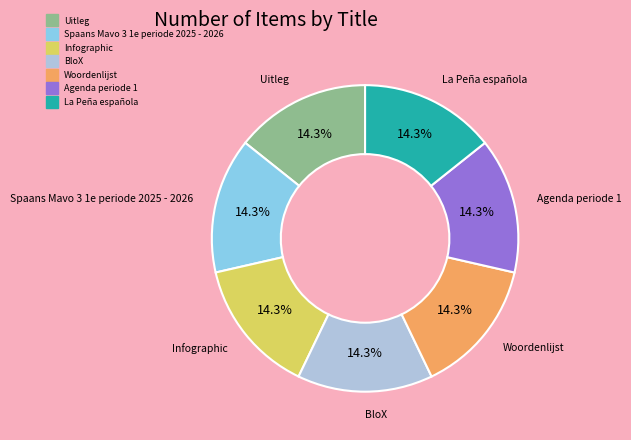

How much of the chart is everything except Uitleg?

85.7%